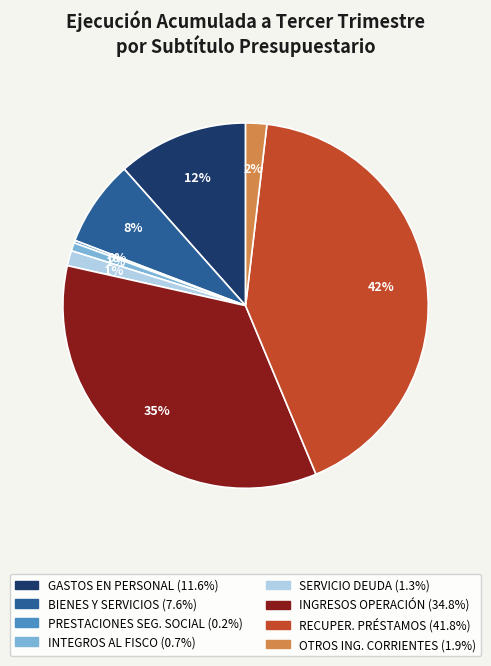

To the nearest percent, what is the difference between the largest and smallest slice percentages?

42%